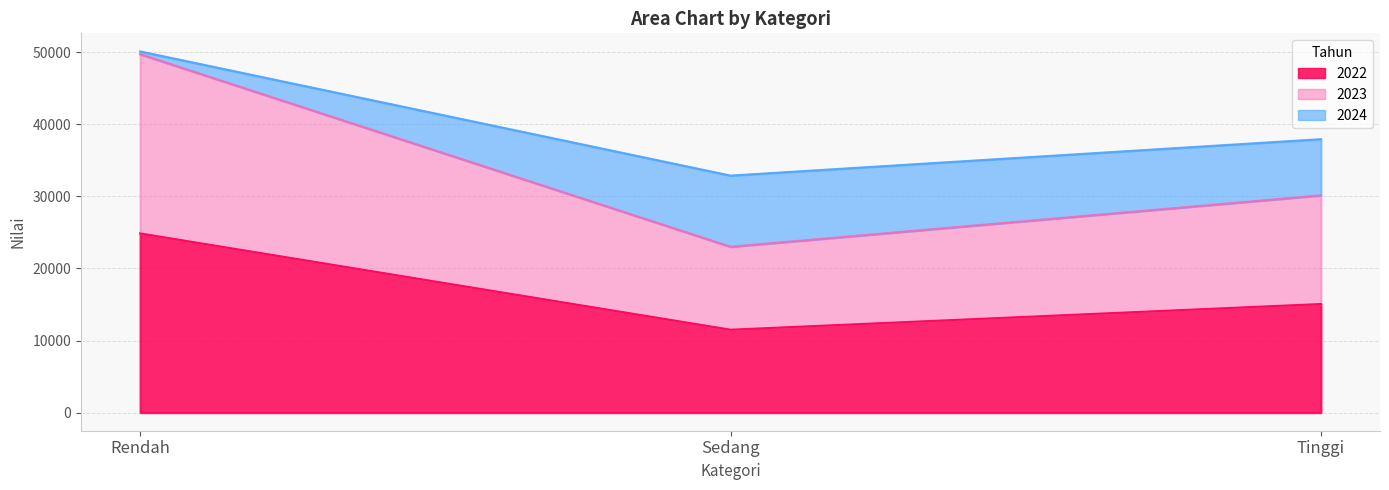

Which series changed the most between Rendah and Tinggi?

2023